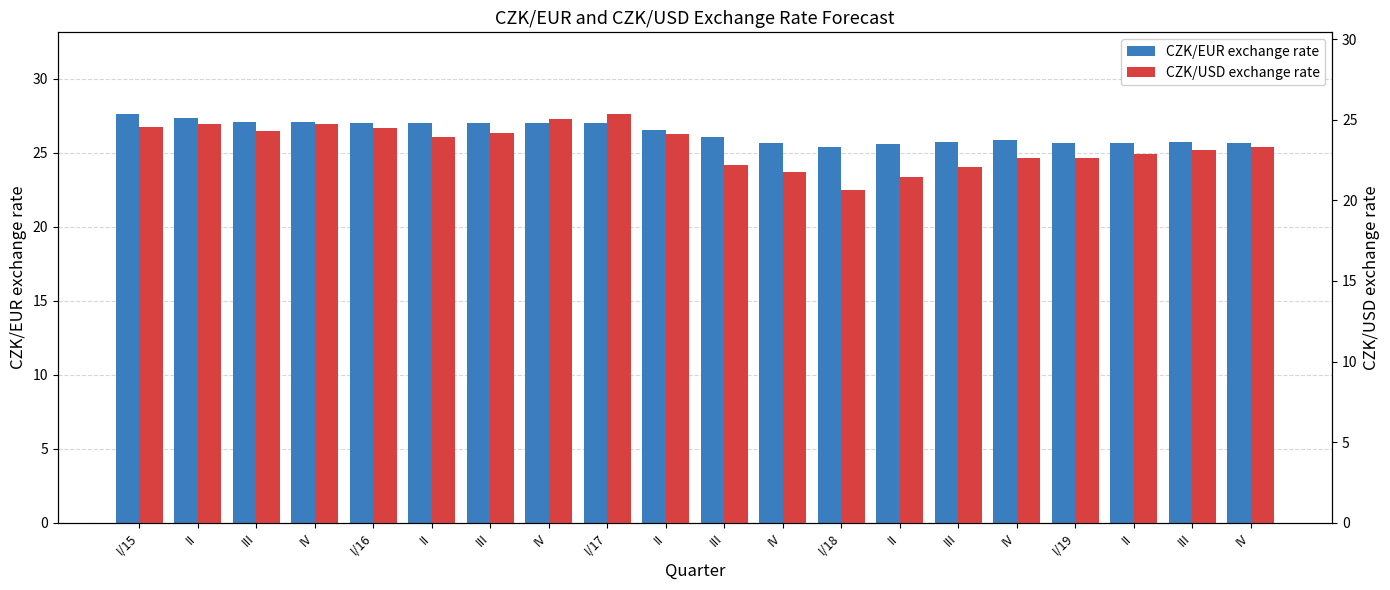

How many values in the CZK/EUR exchange rate series exceed 26?

11